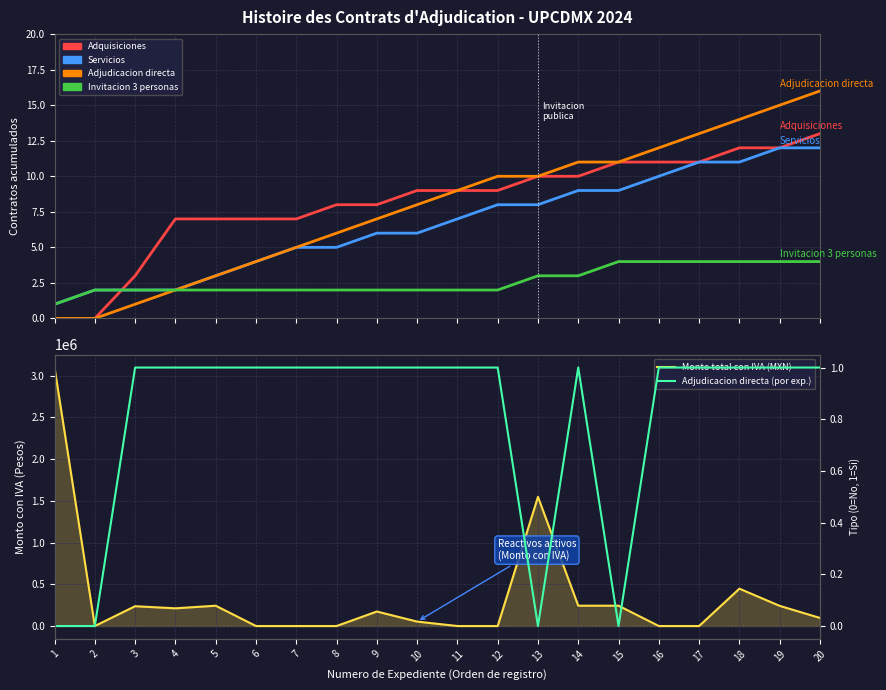

Which series changed the most between 6 and 17?

Adjudicacion directa